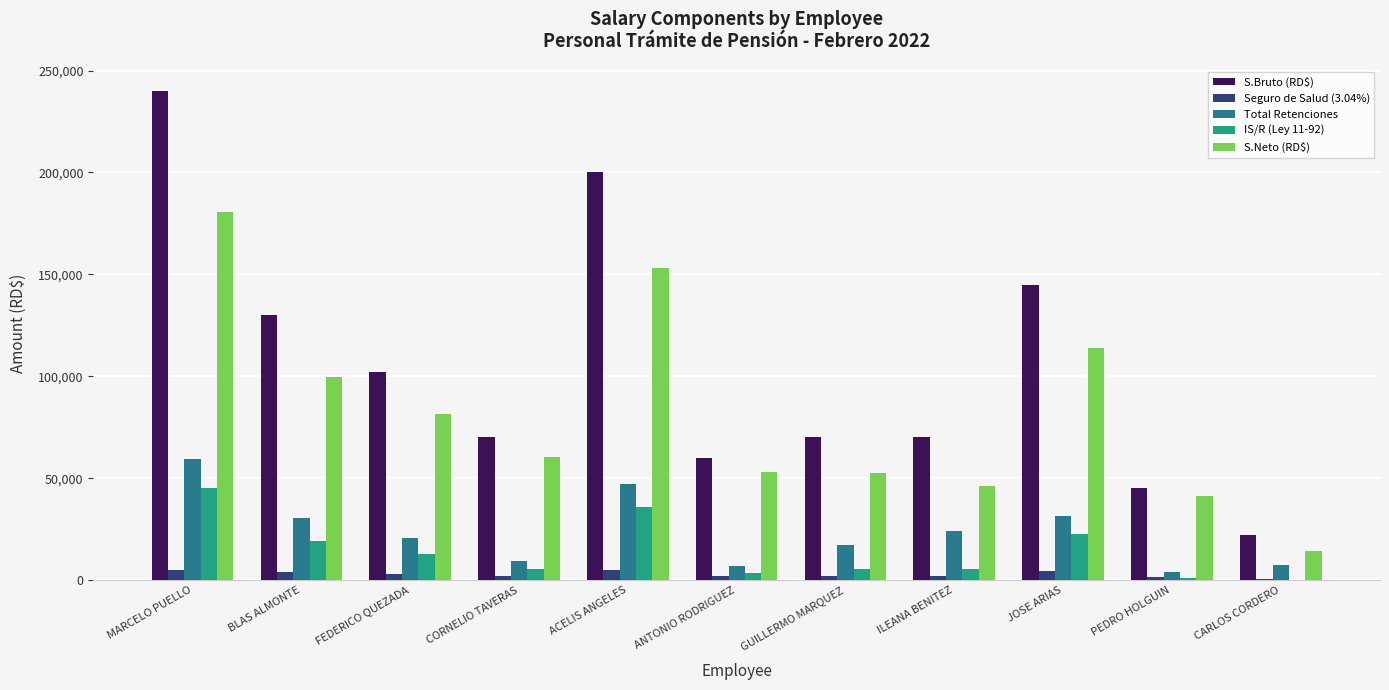

At which category is the sum across all series the highest?

MARCELO PUELLO